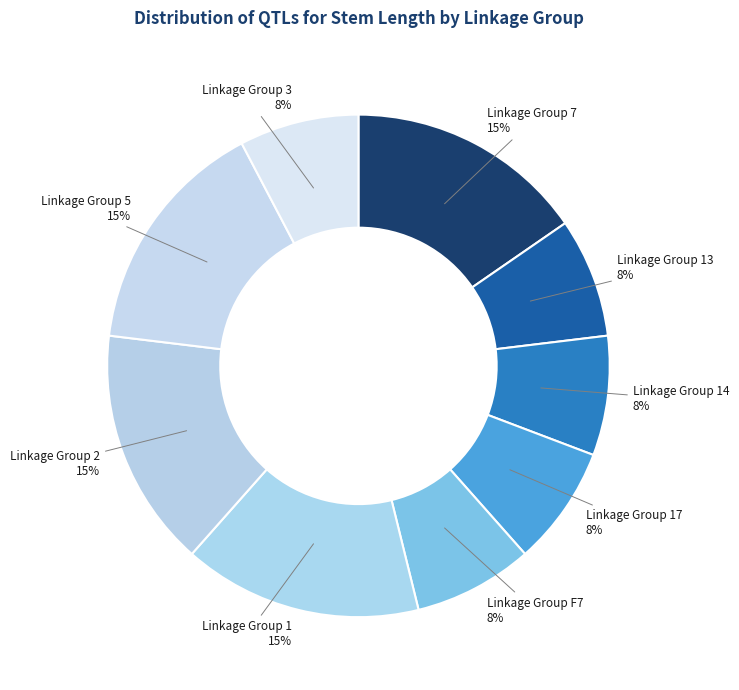

Is there a majority slice in this chart?

No